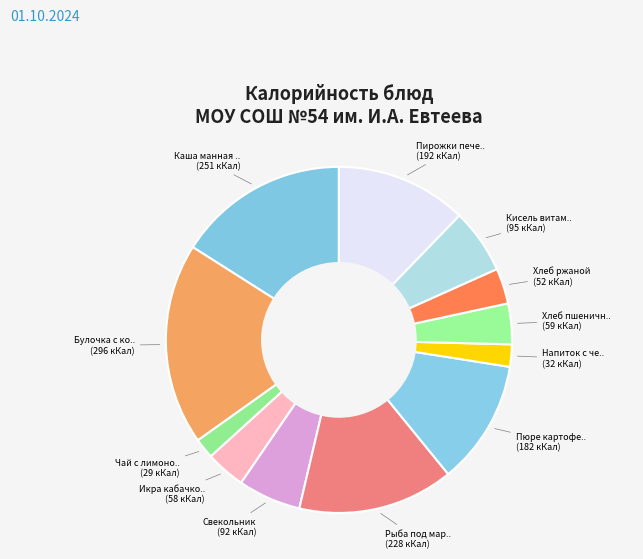

How many slices are in this pie chart?

12